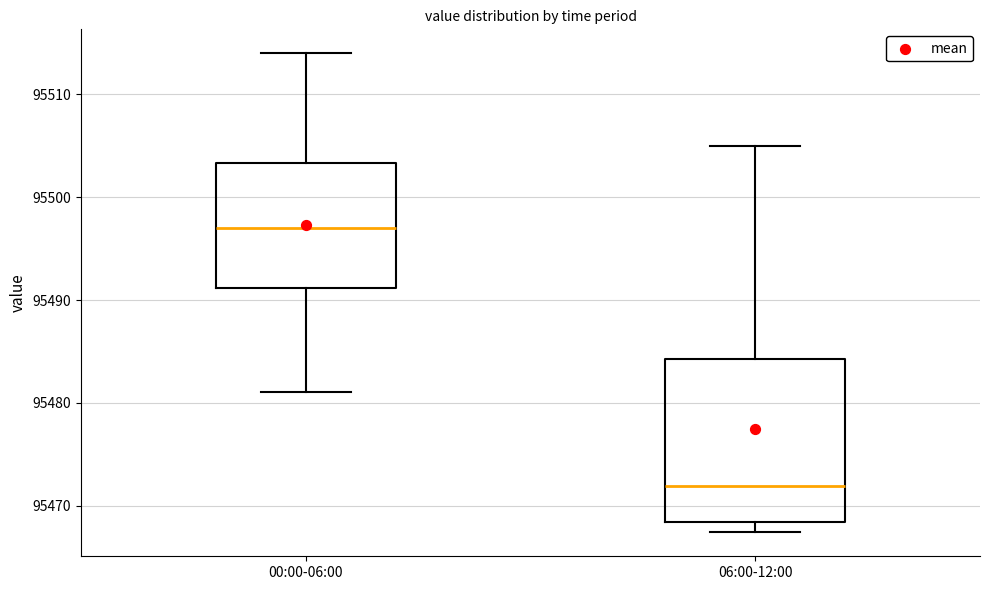

Reading left to right, transcribe this box plot: for each box, give where its median line is, the range the box spans, and where its two whiskers end, as read against the y-axis. The values are not printed on the chart, so give them approximately, as read against the axis.

00:00-06:00: median 95497, box 95491 to 95503, whiskers 95481 to 95514
06:00-12:00: median 95472, box 95468 to 95484, whiskers 95467 to 95505